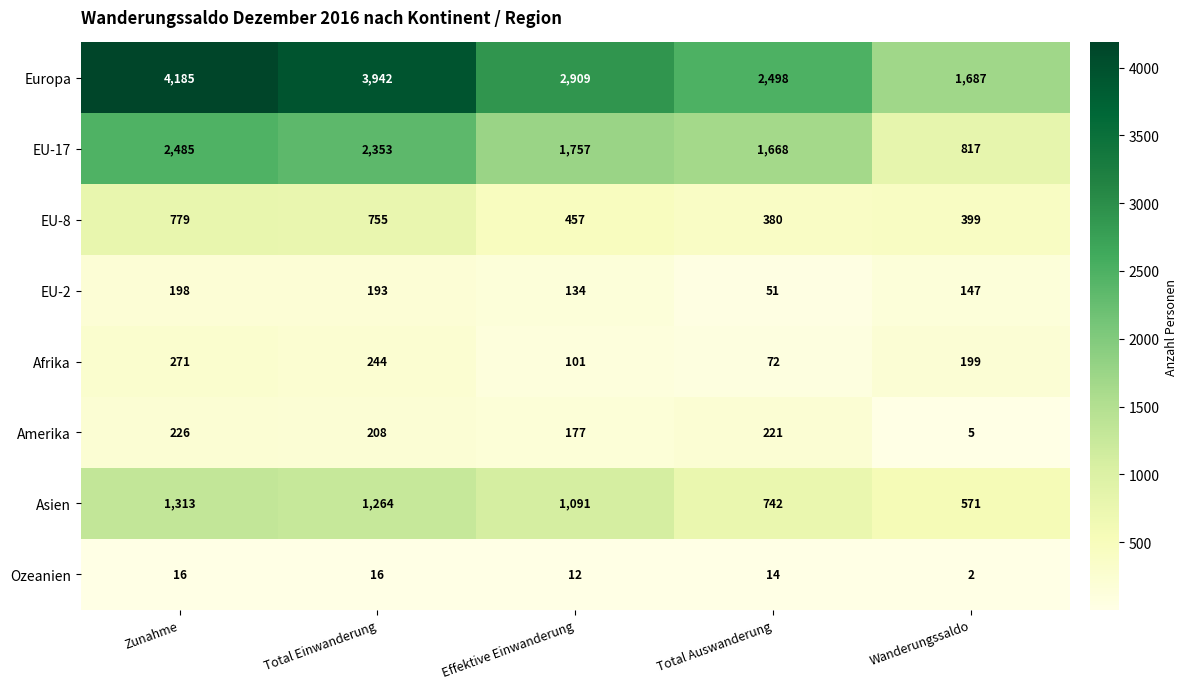

Which series has the widest spread of values?

Europa